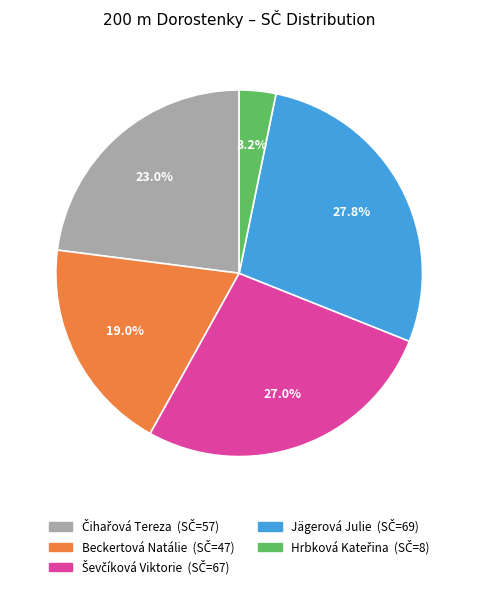

Which slice is the largest?

Jägerová Julie